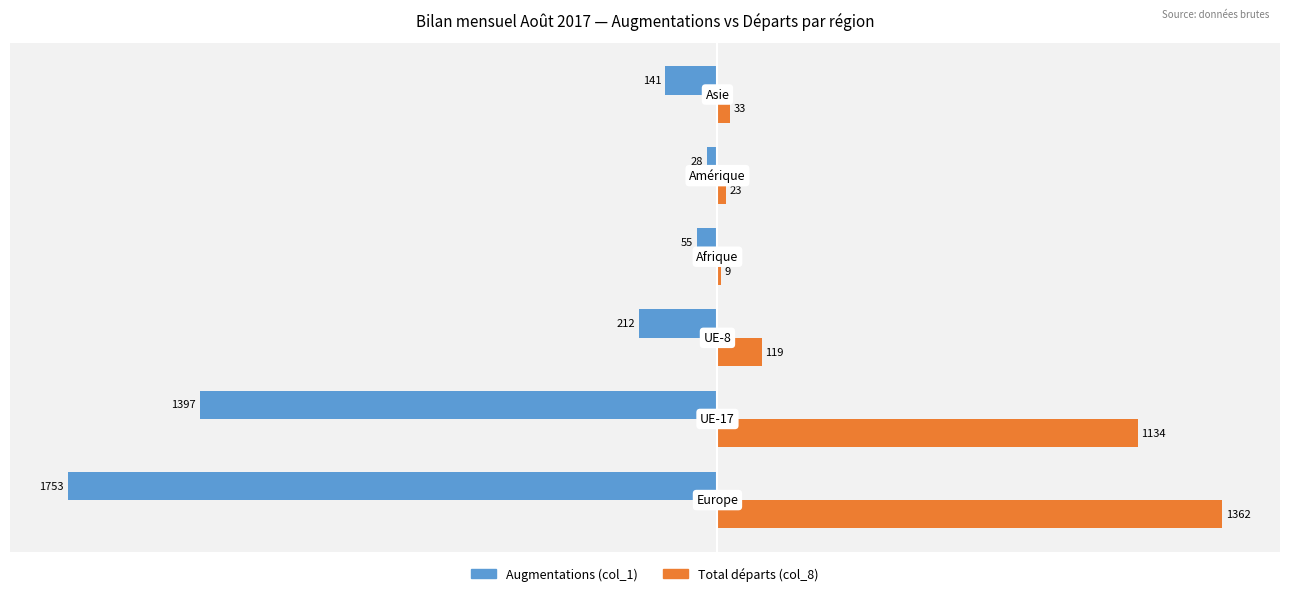

What is the sum of all Total départs (col_8) values?

2680